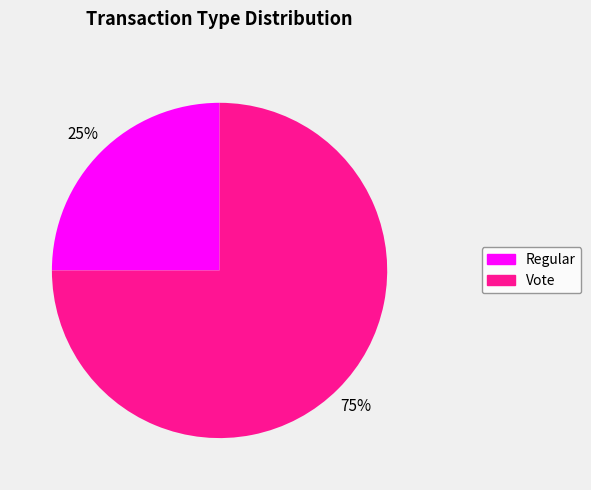

What is the smallest slice in the pie chart?

Regular